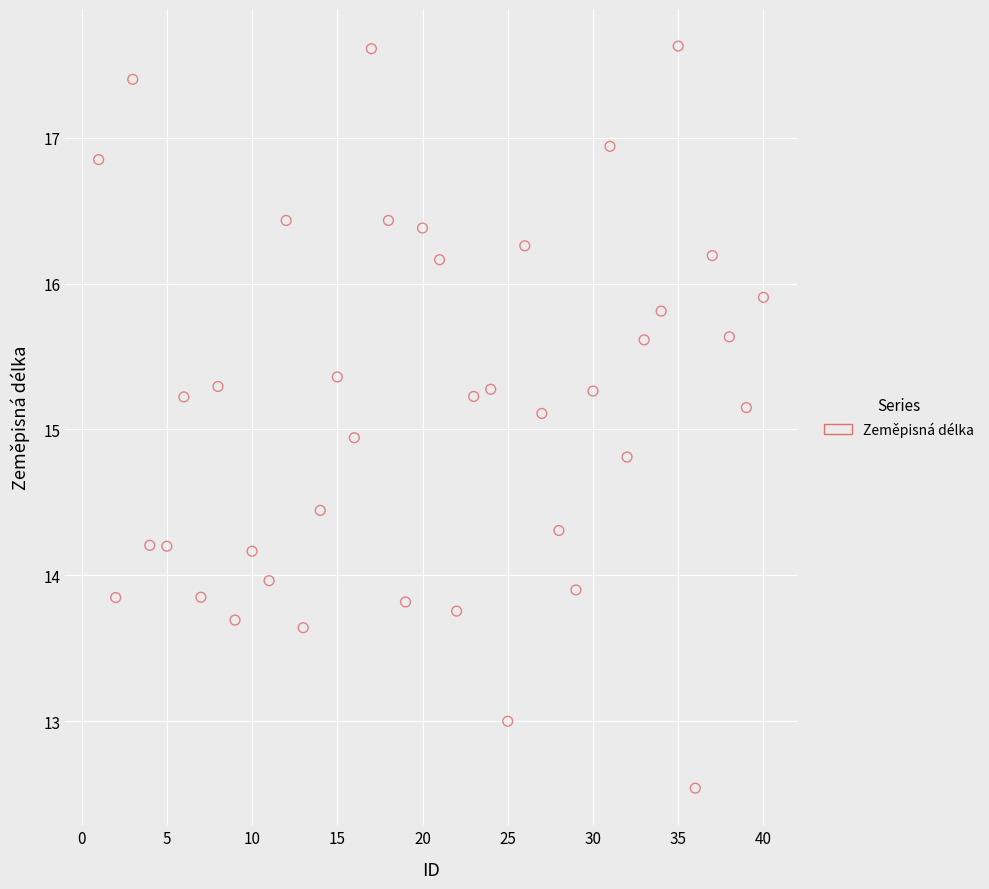

What is the range of Y values (max minus min)?

5.1